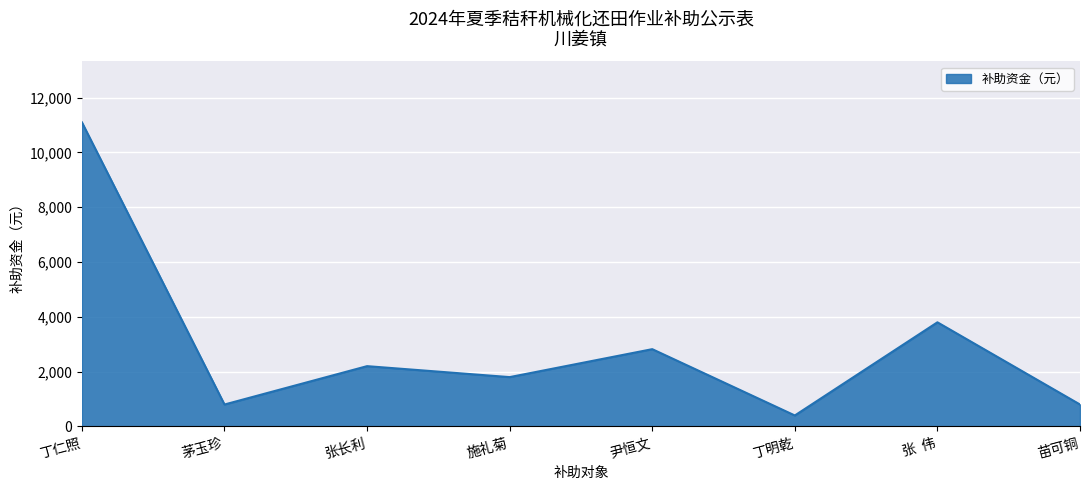

What is the sum of all values?

23720